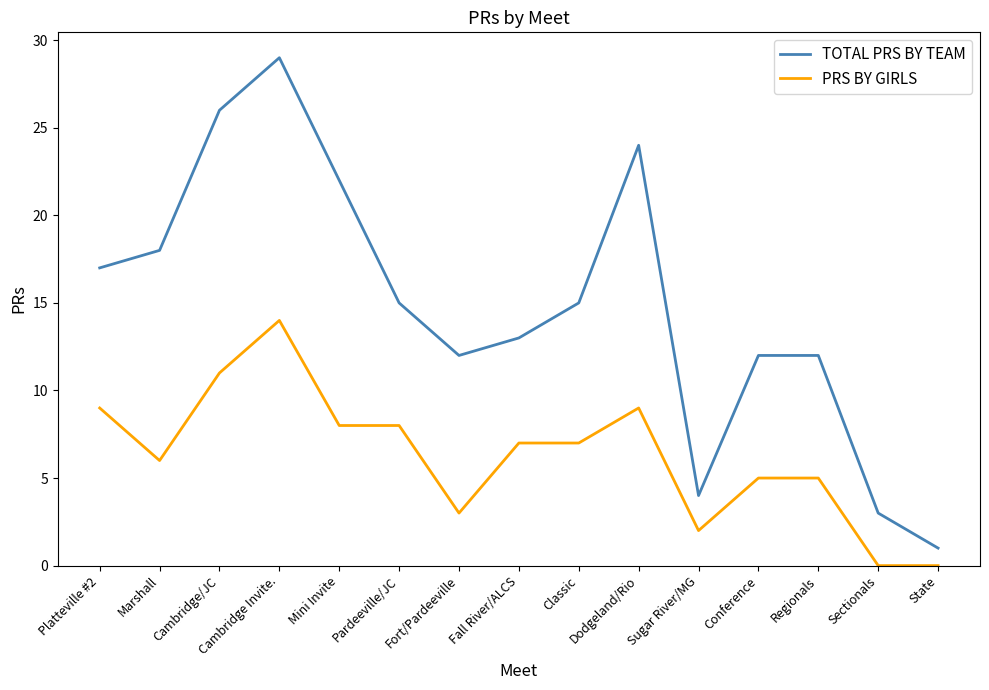

What is the greatest value displayed?

29